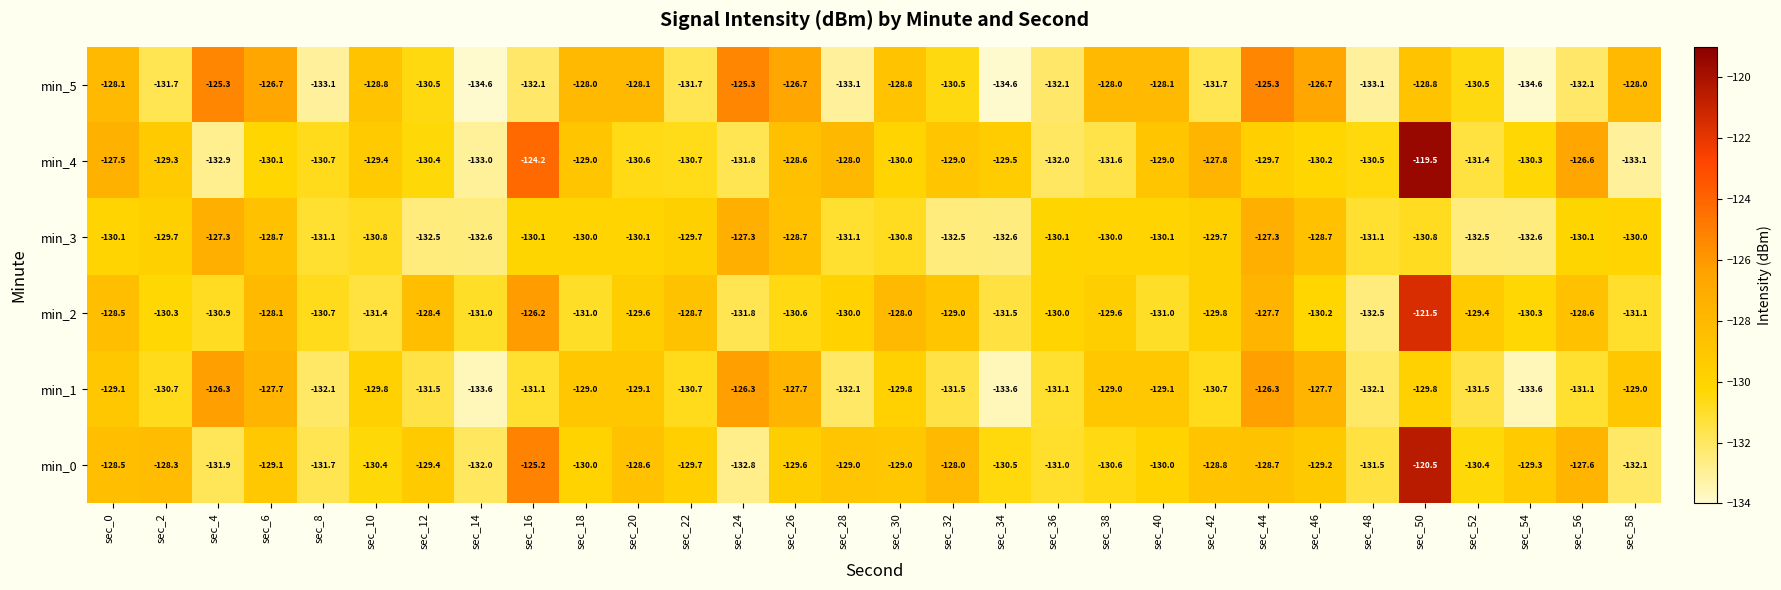

Rank the series by their maximum value, from highest to lowest.

min_4, min_0, min_2, min_5, min_1, min_3